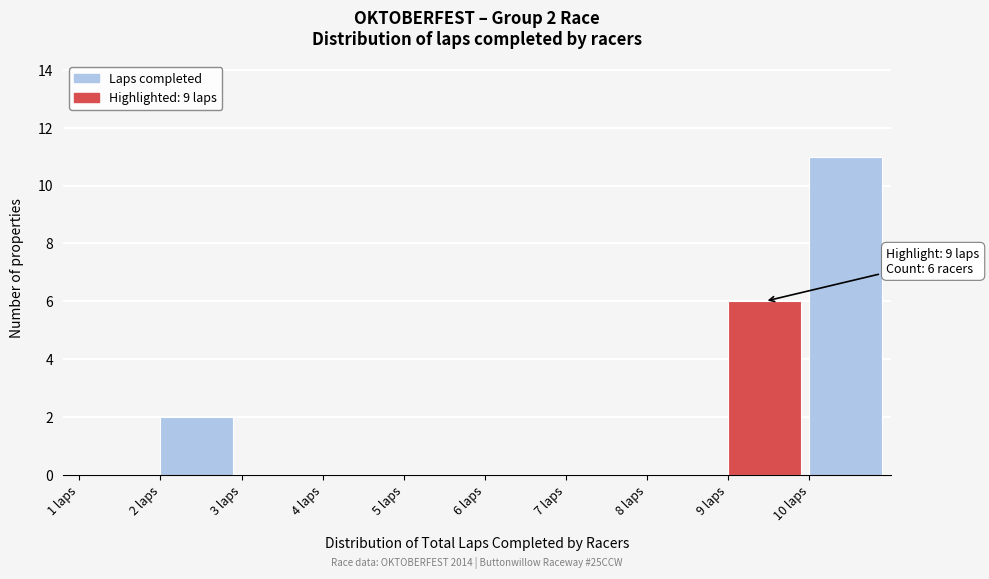

Which range on the x-axis has the tallest bar?

10 to 11